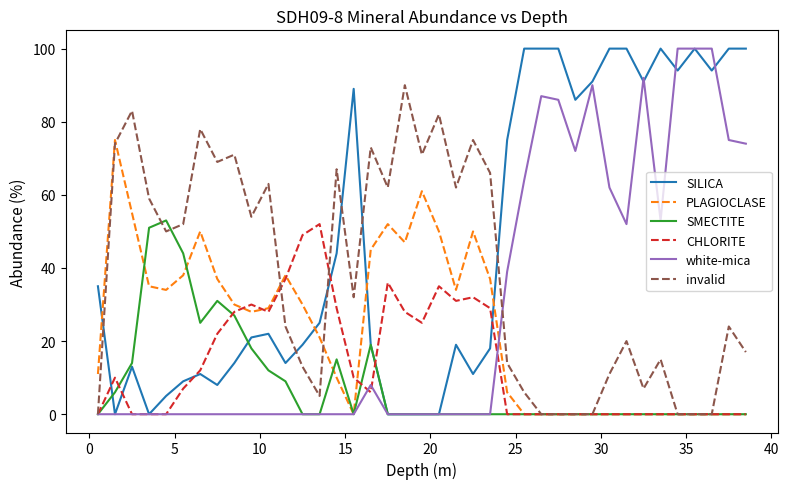

Which series has the largest total across all categories?

SILICA